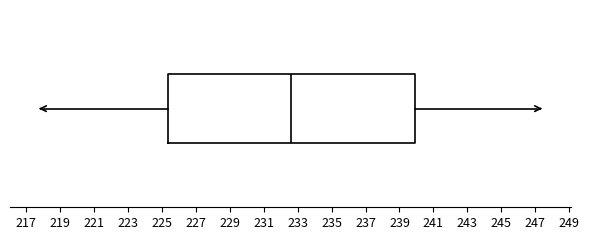

Where is the left edge of the box on the x-axis? The values are not printed on the chart, so give them approximately, as read against the axis.

225.4